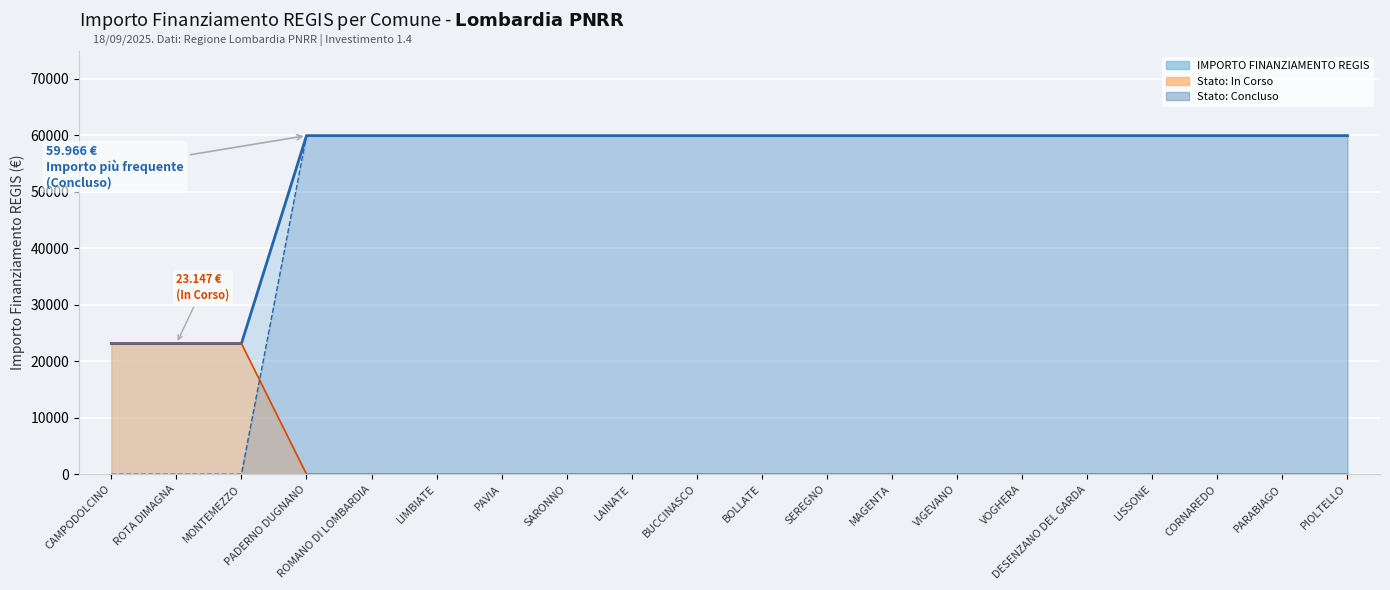

What position from the right is MONTEMEZZO?

18